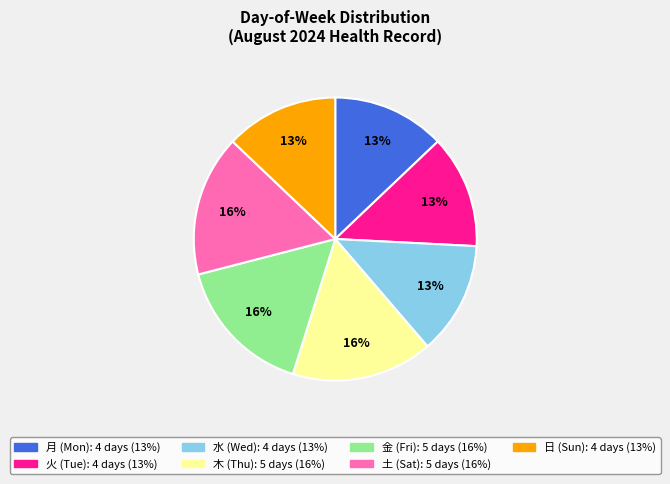

Does any single category account for the majority?

No